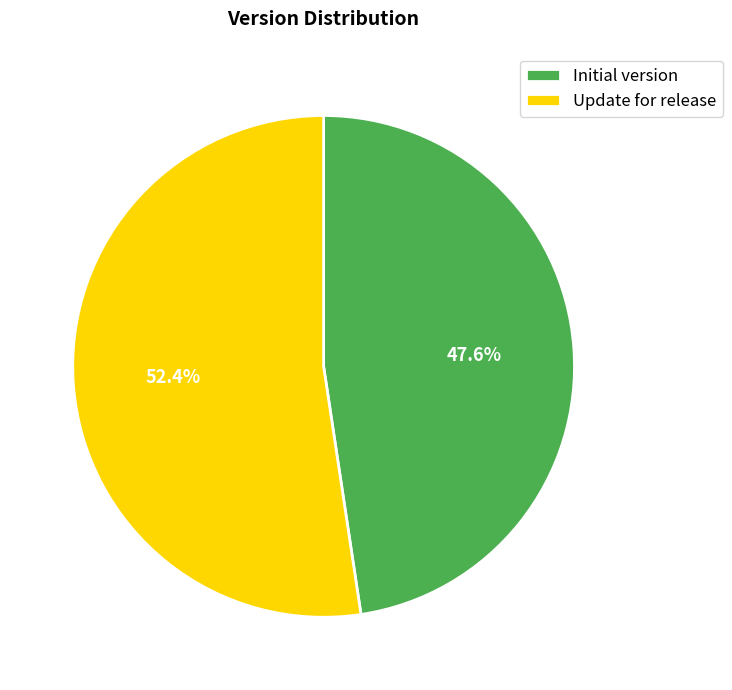

Is it true that Initial version is 48% of the pie?

True